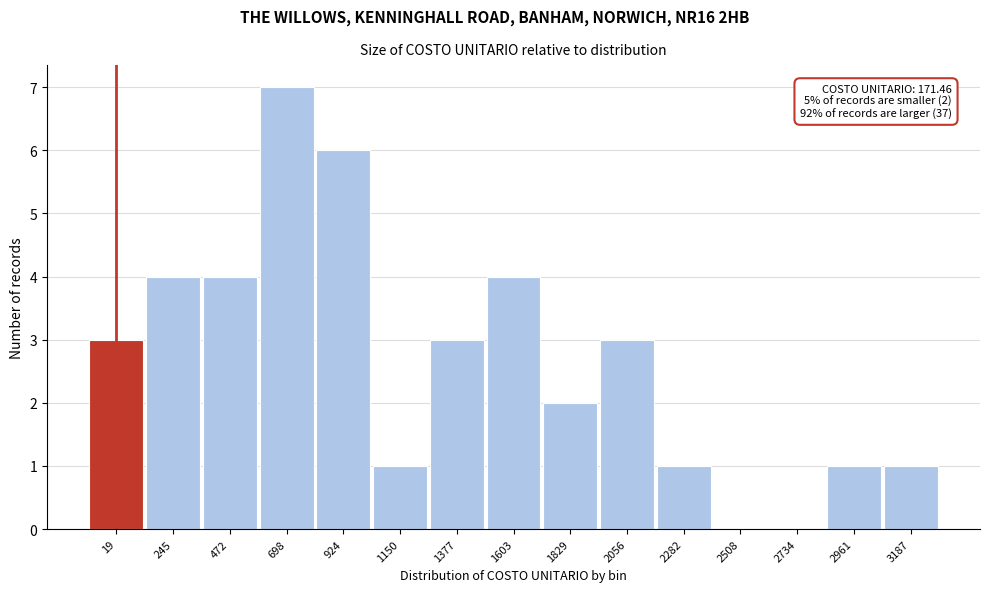

Reading left to right, list all the values displayed in this chart.

19=3	245=4	472=4	698=7	924=6	1150=1	1377=3	1603=4	1829=2	2056=3	2282=1	2508=0	2734=0	2961=1	3187=1